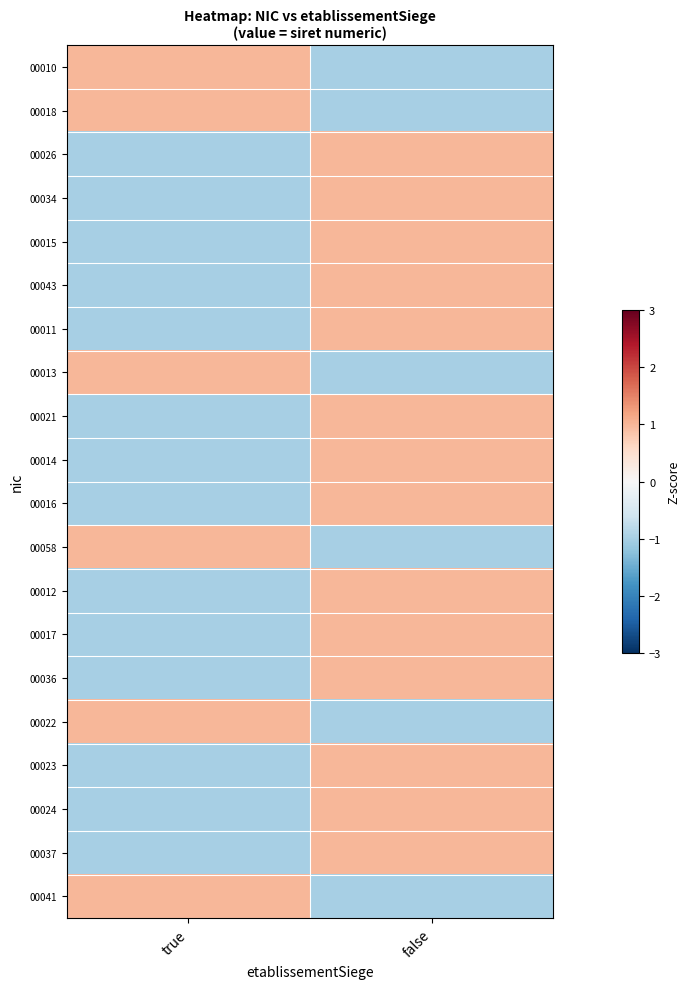

At how many categories does at least one series exceed 0?

2